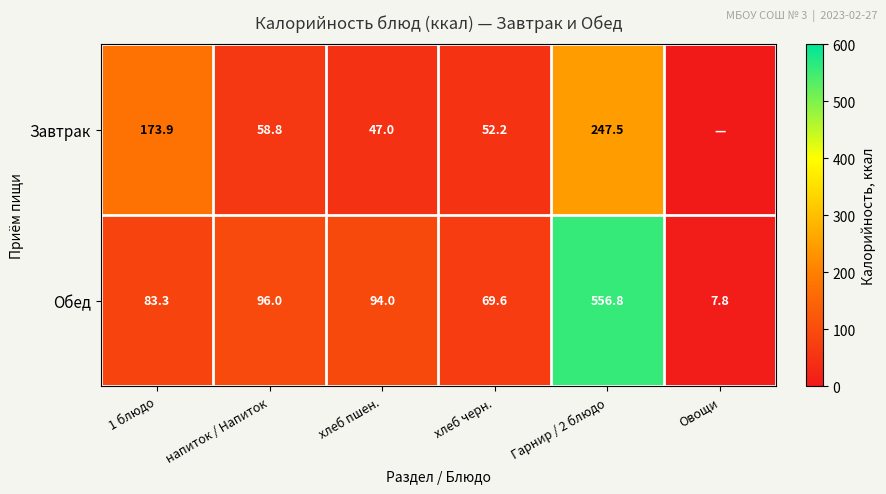

At which category is the sum across all series the highest?

Гарнир / 2 блюдо